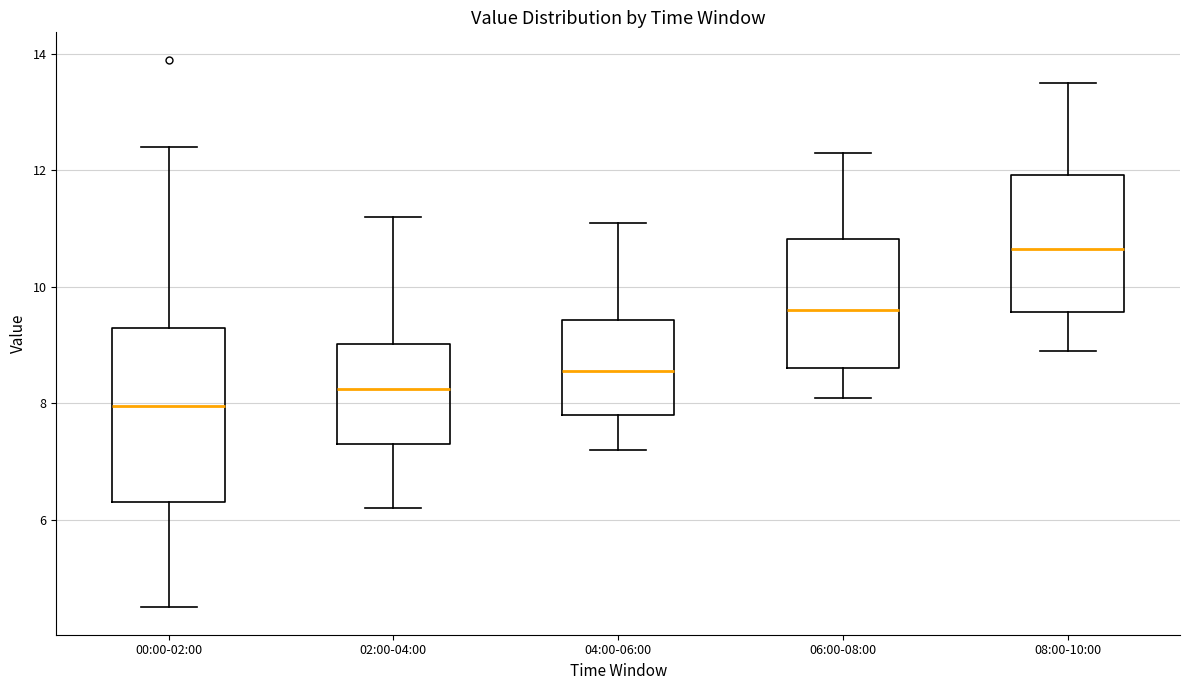

Reading left to right, read every box against the y-axis: the position of its median line, the range the box covers, and the ends of its whiskers. The values are not printed on the chart, so give them approximately, as read against the axis.

00:00-02:00: median 8.0, box 6.4 to 9.4, whiskers 4.6 to 12.4
02:00-04:00: median 8.2, box 7.4 to 9.0, whiskers 6.2 to 11.2
04:00-06:00: median 8.6, box 7.8 to 9.4, whiskers 7.2 to 11.2
06:00-08:00: median 9.6, box 8.6 to 10.8, whiskers 8.2 to 12.4
08:00-10:00: median 10.6, box 9.6 to 12.0, whiskers 9.0 to 13.6